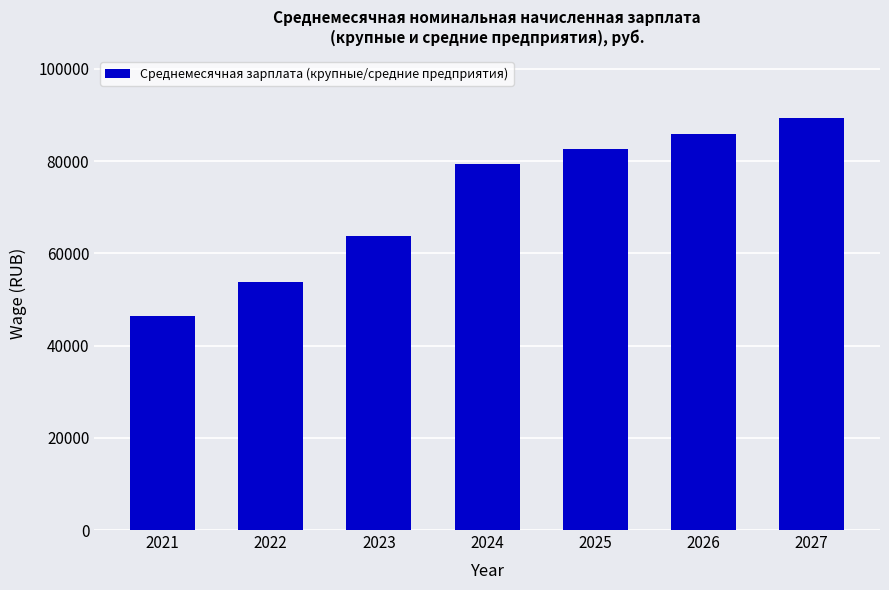

Where does the data first go above 79425?

2024